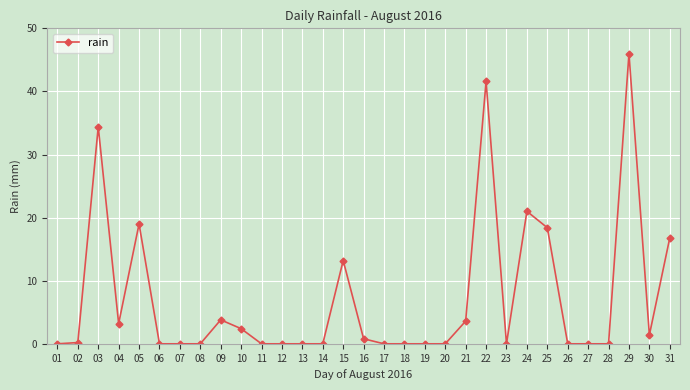

The chart shows a value of 16.8 at 31. True or false?

True